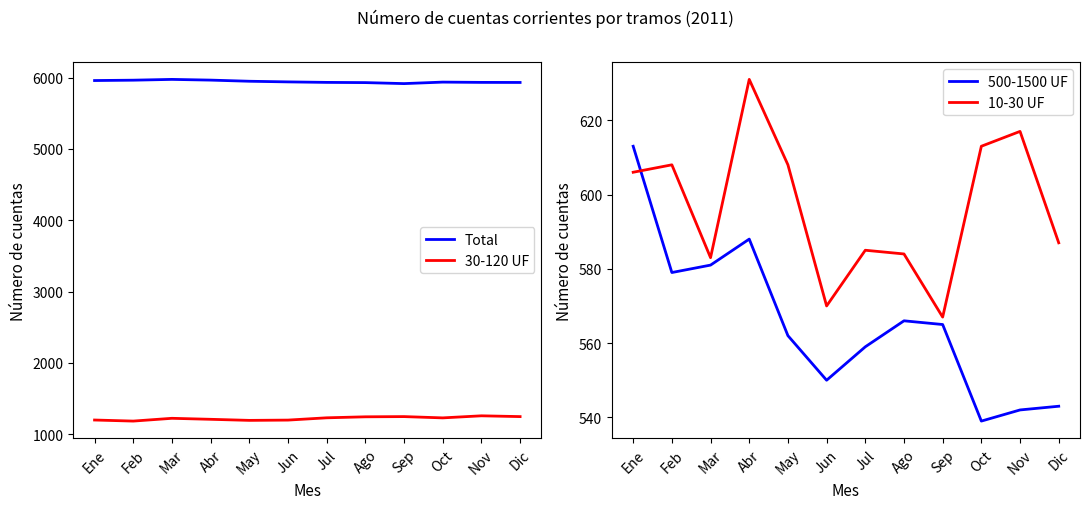

What position from the right is Nov?

2